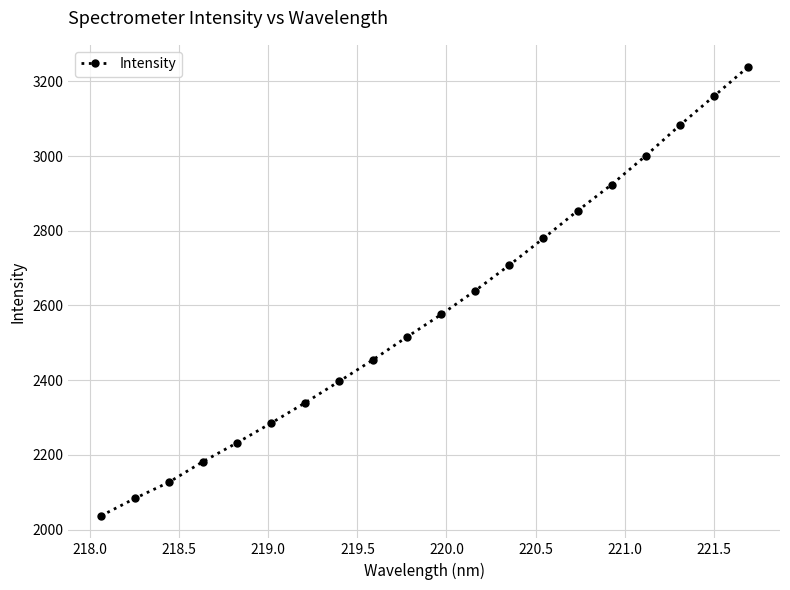

True or false: there are more than 0 points higher than both neighbors.

False